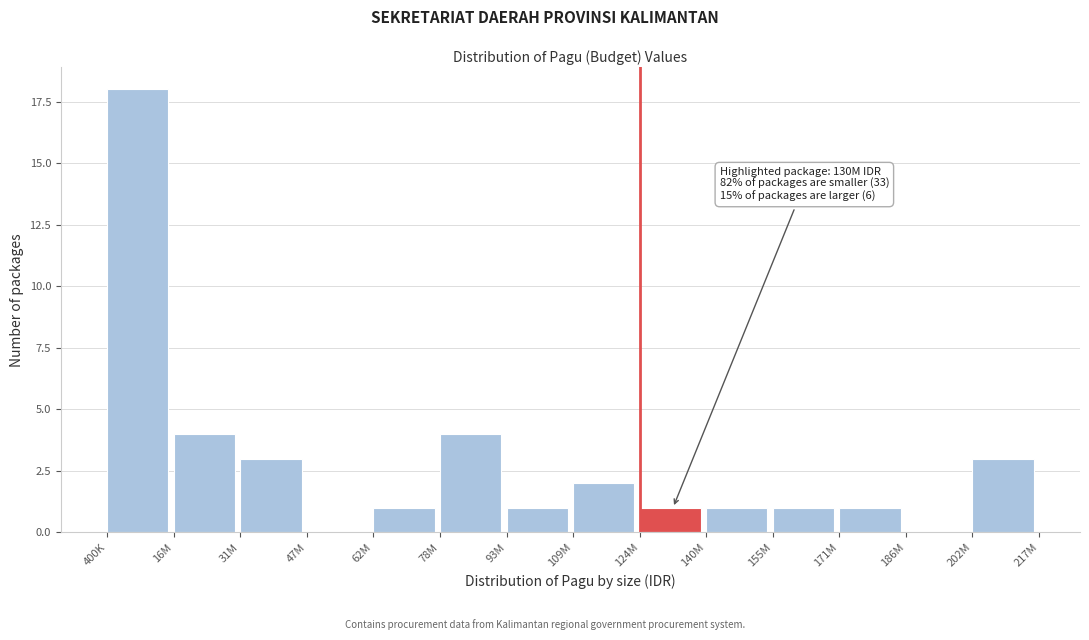

The value at 140M is 1. True or false?

True